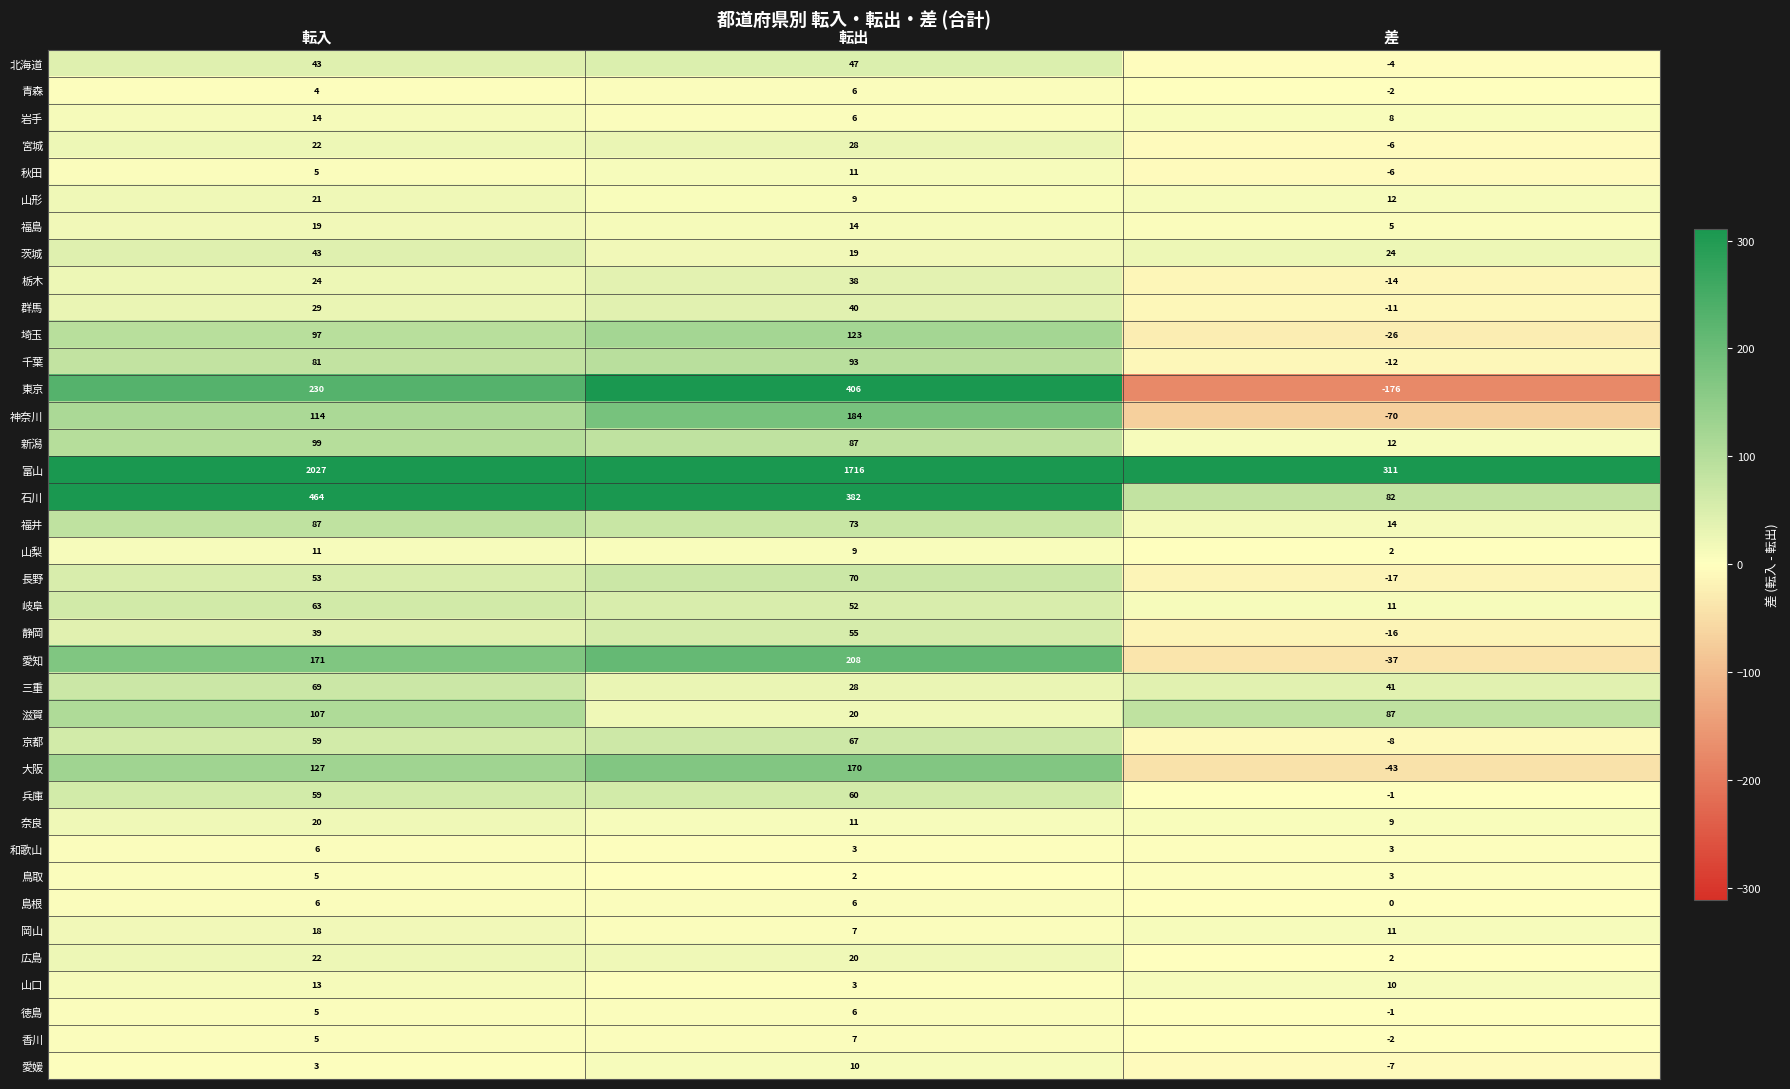

At which category is the sum across all series the highest?

転入